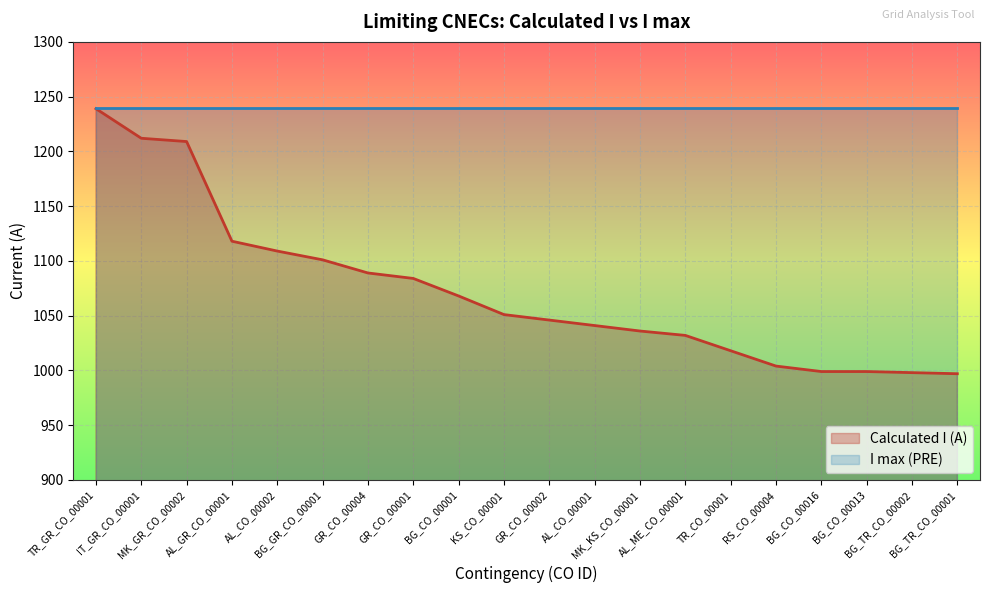

What is the change in value from BG_CO_00013 to BG_TR_CO_00001?

-2